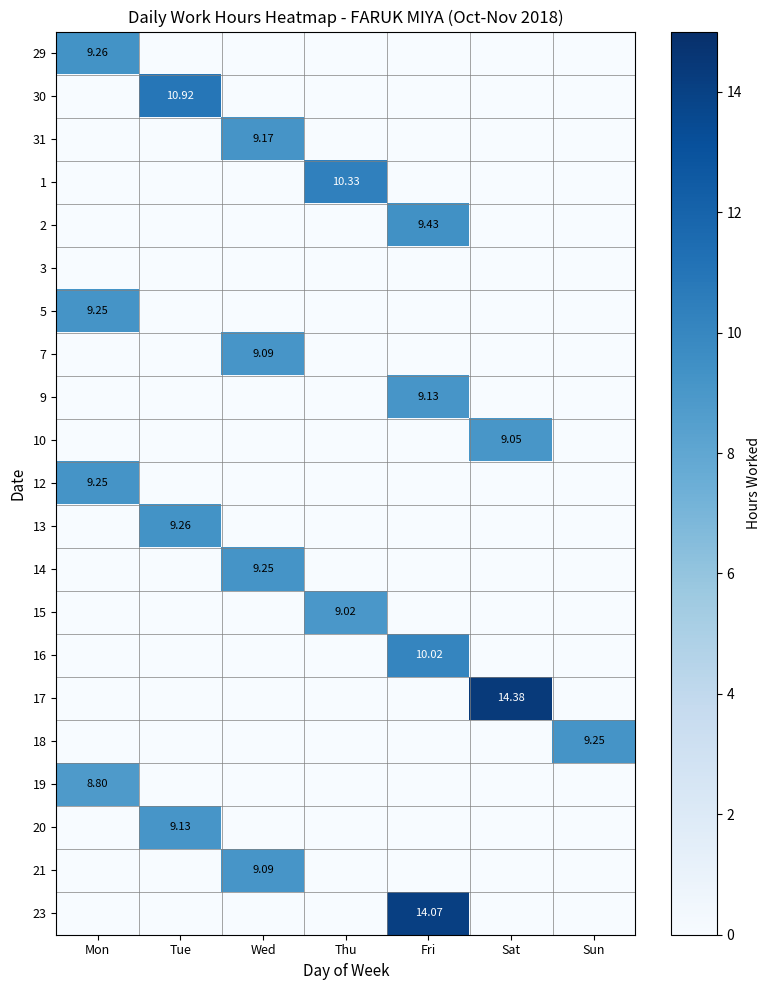

Is the value of 16 at Fri greater than the value of 5 at Mon?

Yes